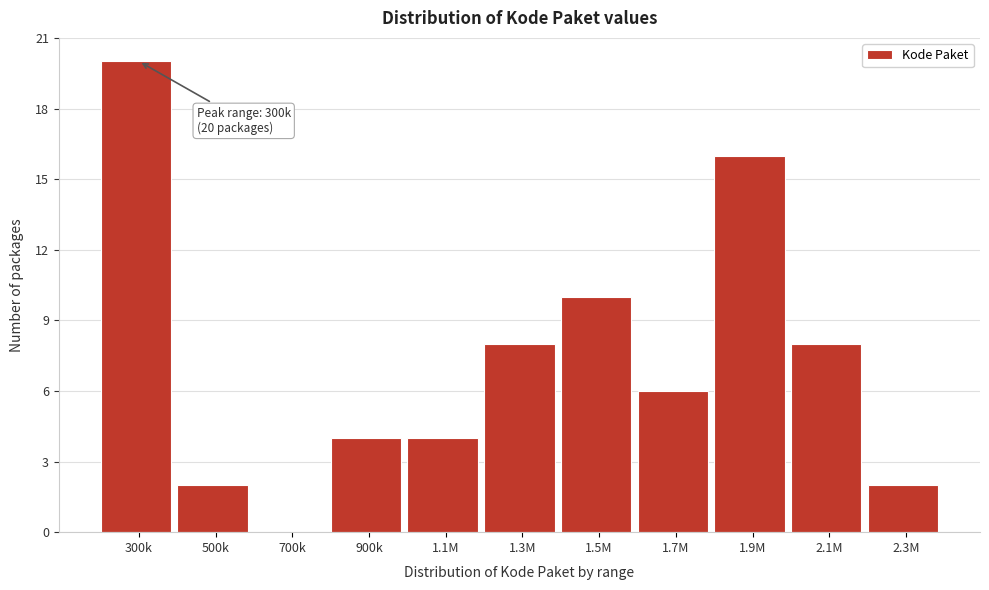

Reading left to right, extract all data points from this chart.

300k=20	500k=2	700k=0	900k=4	1.1M=4	1.3M=8	1.5M=10	1.7M=6	1.9M=16	2.1M=8	2.3M=2